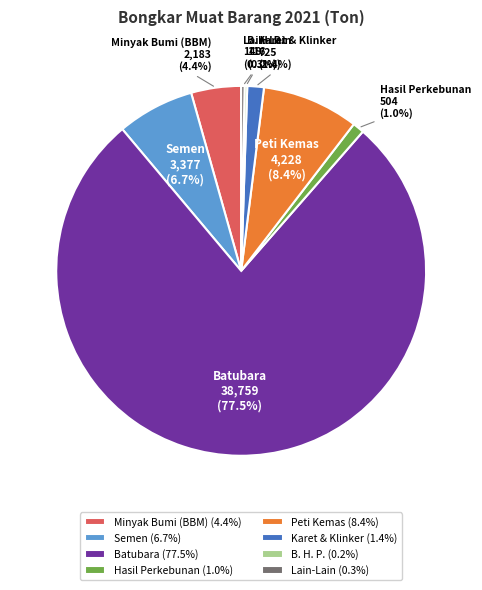

Combined, do Minyak Bumi (BBM) and Karet & Klinker account for over 50%?

No